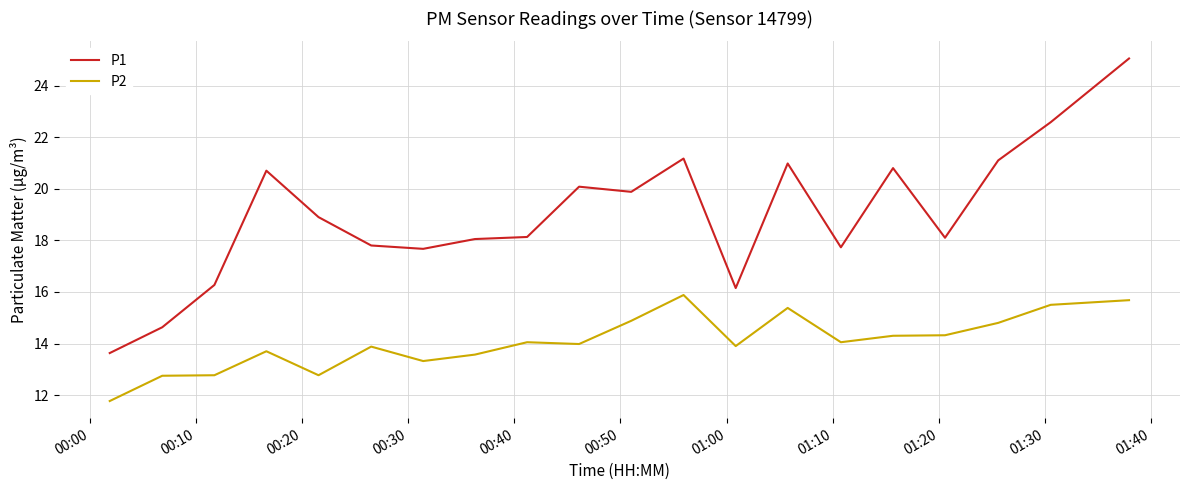

What is the greatest value displayed?

25.1